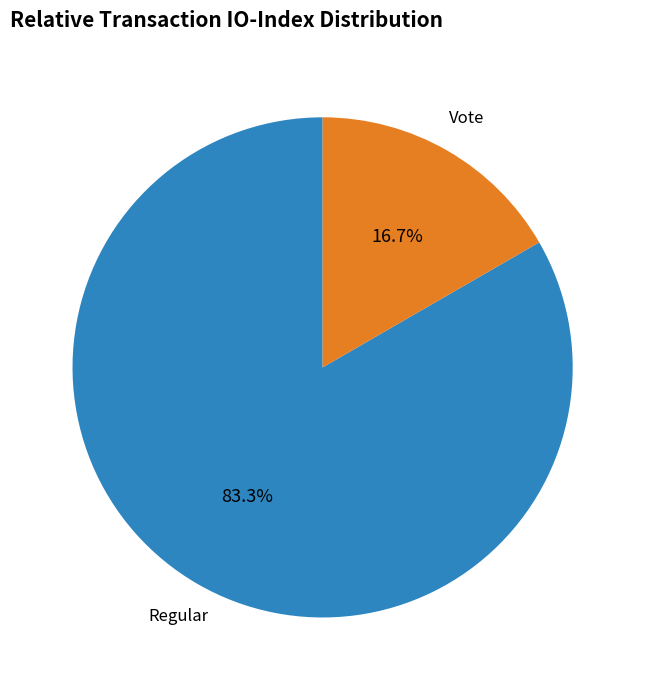

Is there any slice that represents more than half of the pie?

Yes